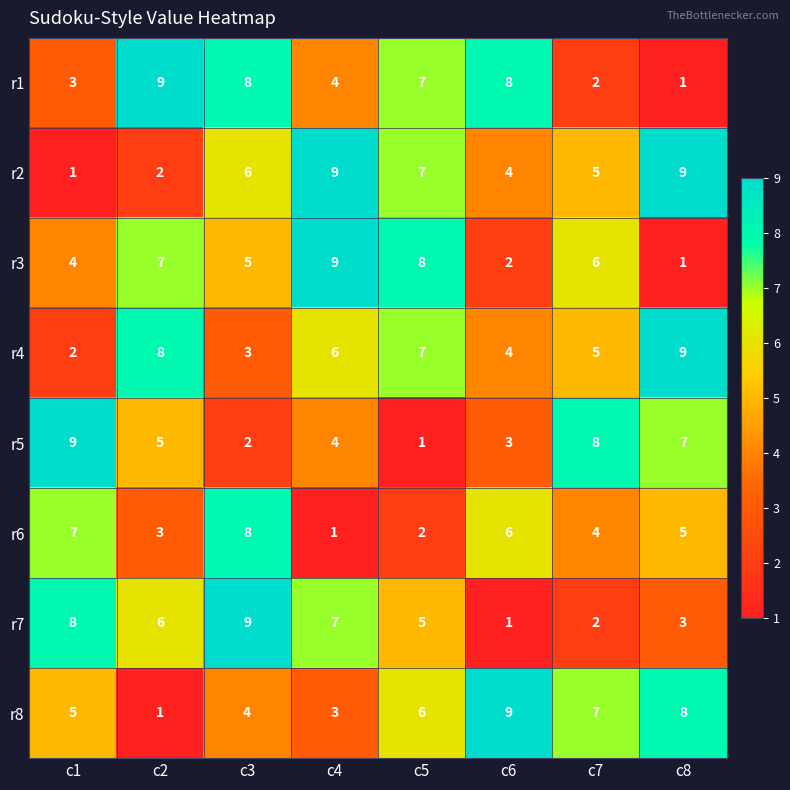

What is the difference between the highest and lowest values at c2?

8